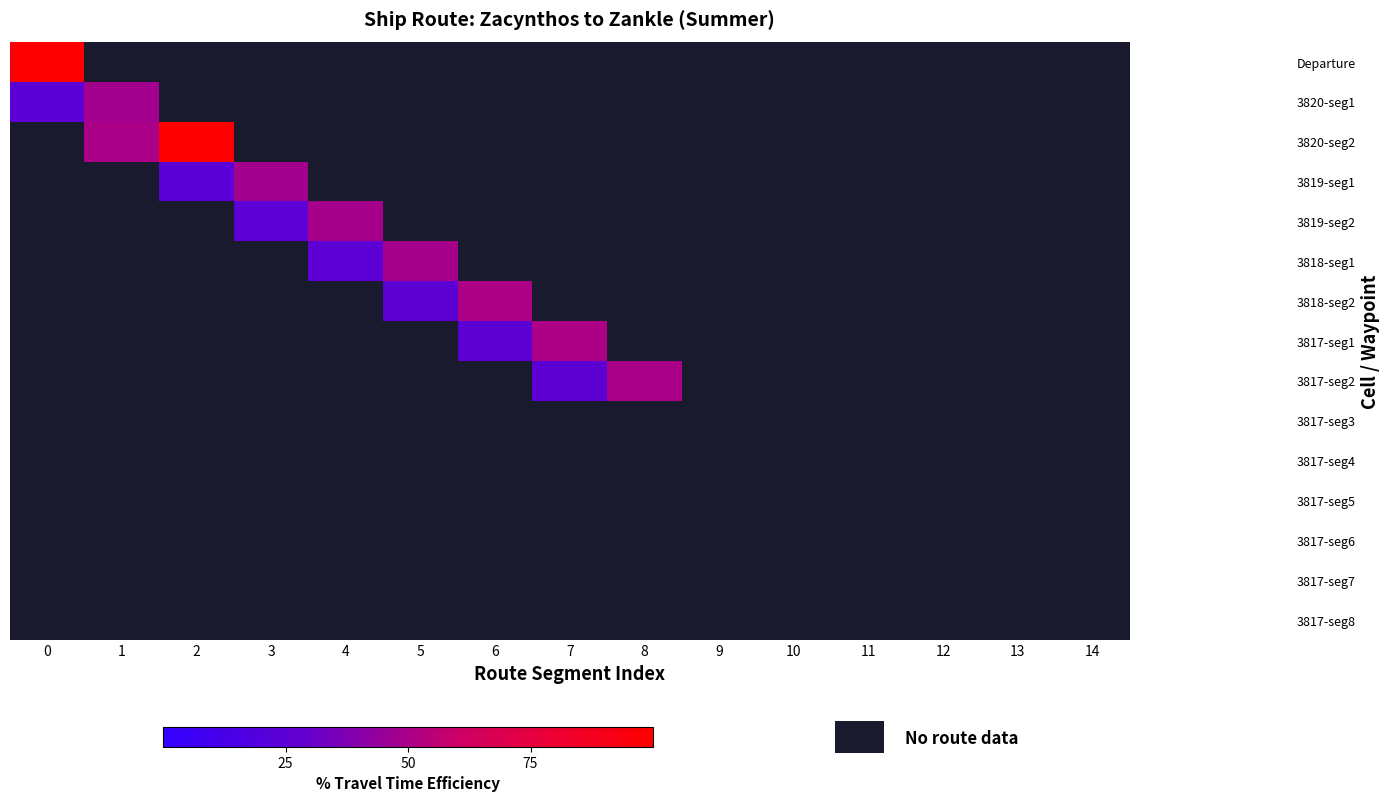

Is the value of 3820-seg1 at 5 greater than the value of 3817-seg5 at 6?

No